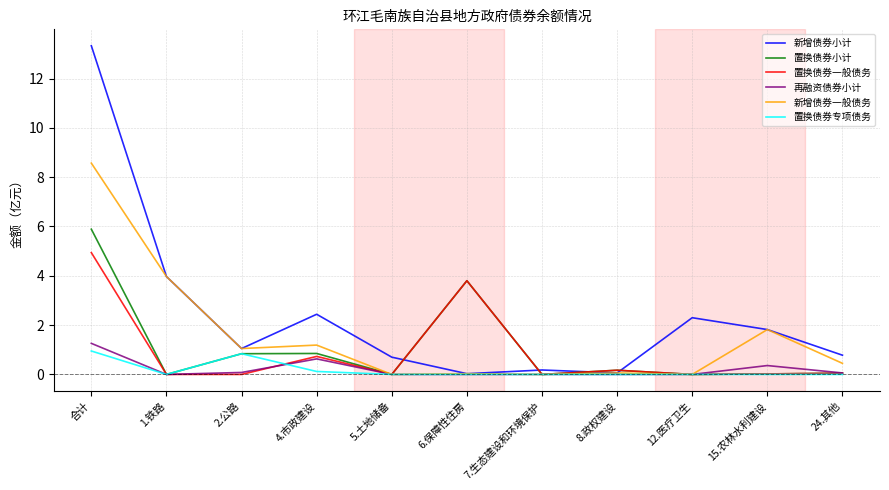

What is the maximum value shown in the chart?

13.3